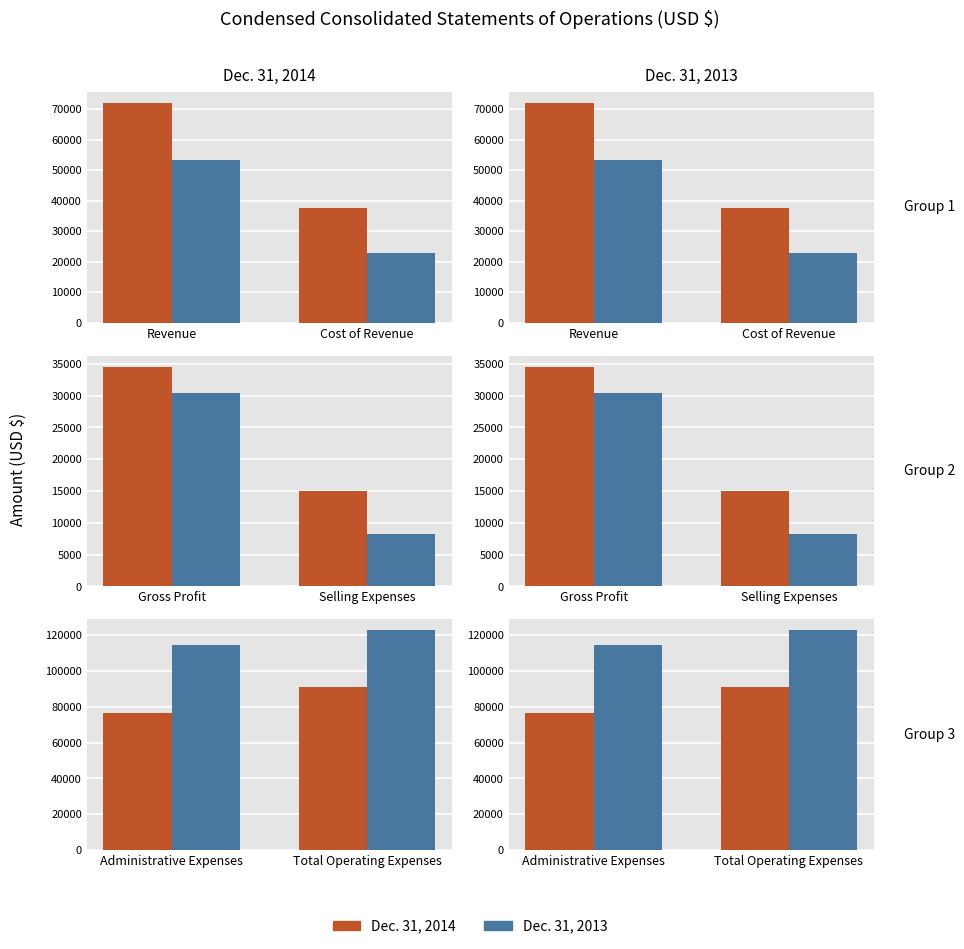

Rank the series by their maximum value, from highest to lowest.

Dec. 31, 2013, Dec. 31, 2014